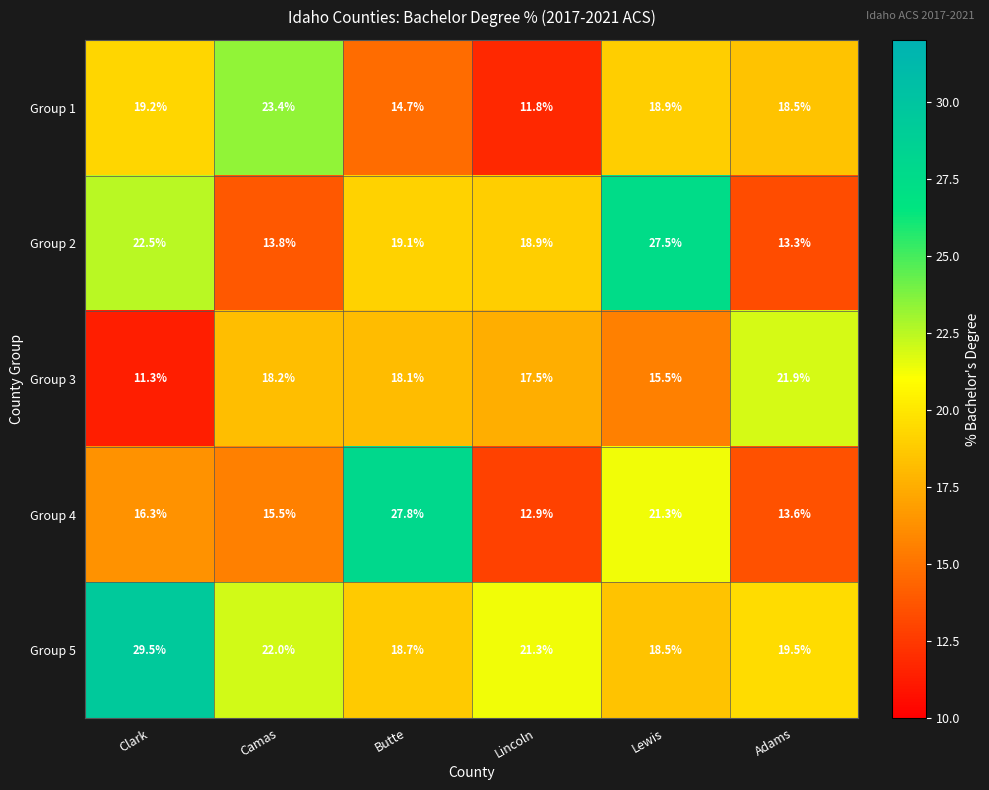

Between Lincoln and Lewis, which series saw the biggest shift?

Group 2